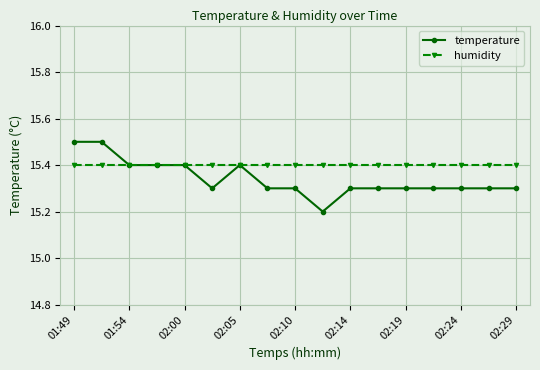

At how many categories does at least one series exceed 15?

17